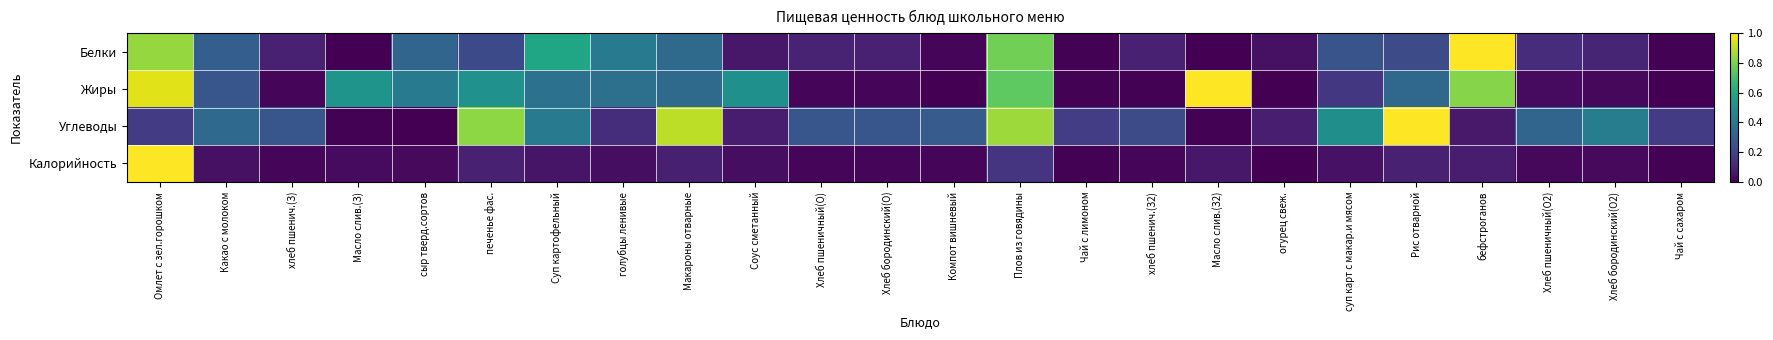

Rank the series by their maximum value, from lowest to highest.

Белки, Жиры, Углеводы, Калорийность